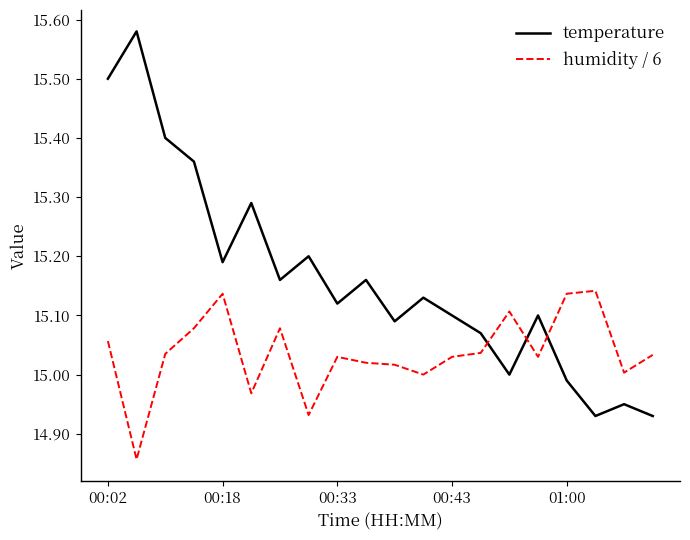

List the series in order of their peak value, lowest first.

humidity / 6, temperature